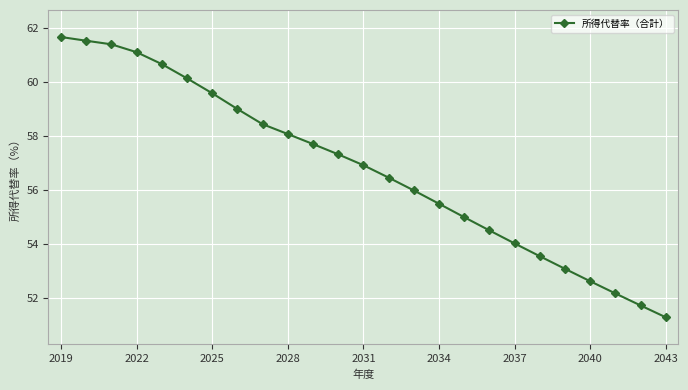

What is the greatest value displayed?

61.7